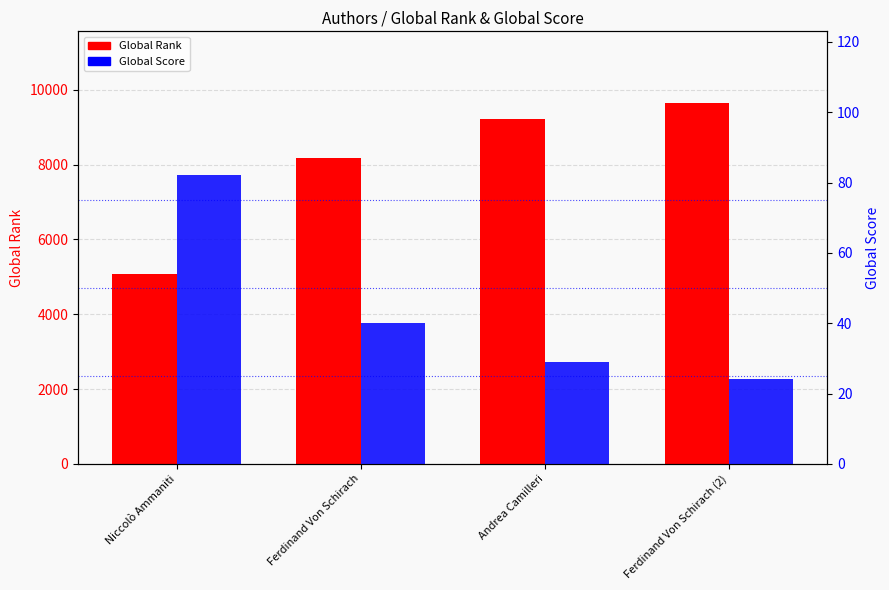

Where does the Global Score series first go above 40?

Niccolò Ammaniti